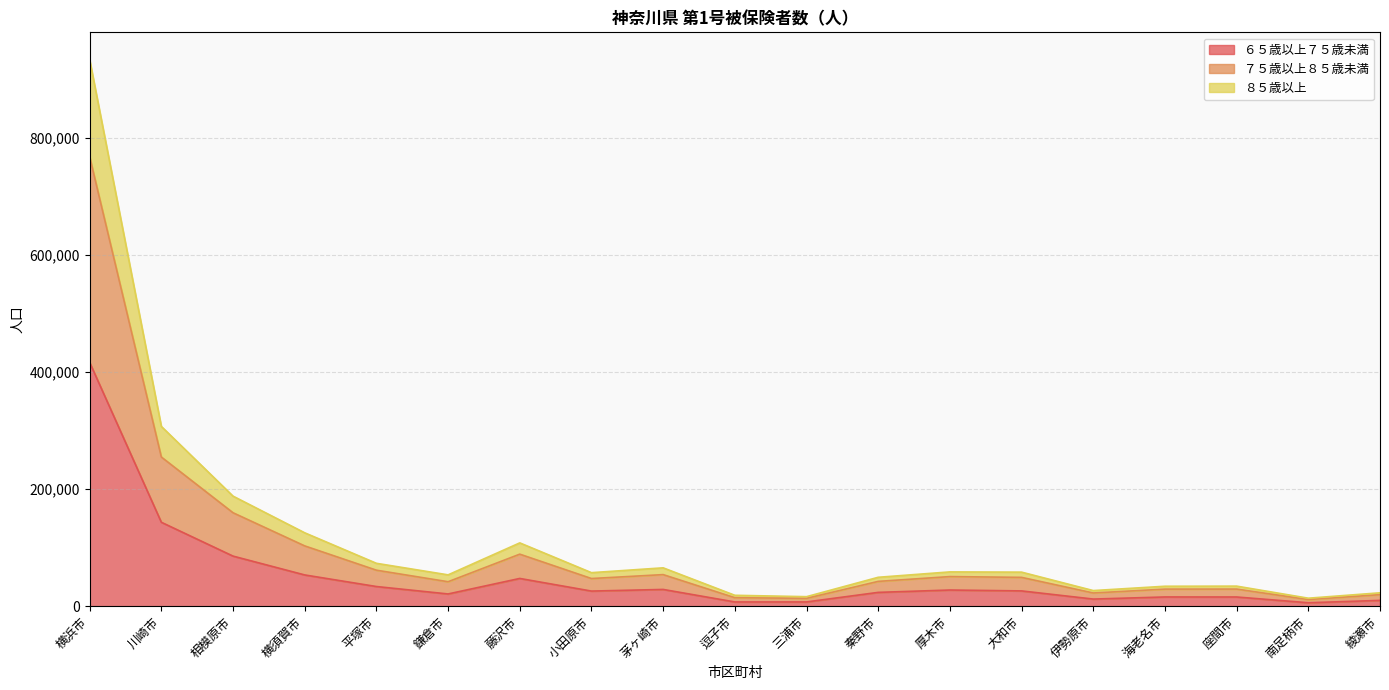

At which category is the sum across all series the highest?

横浜市